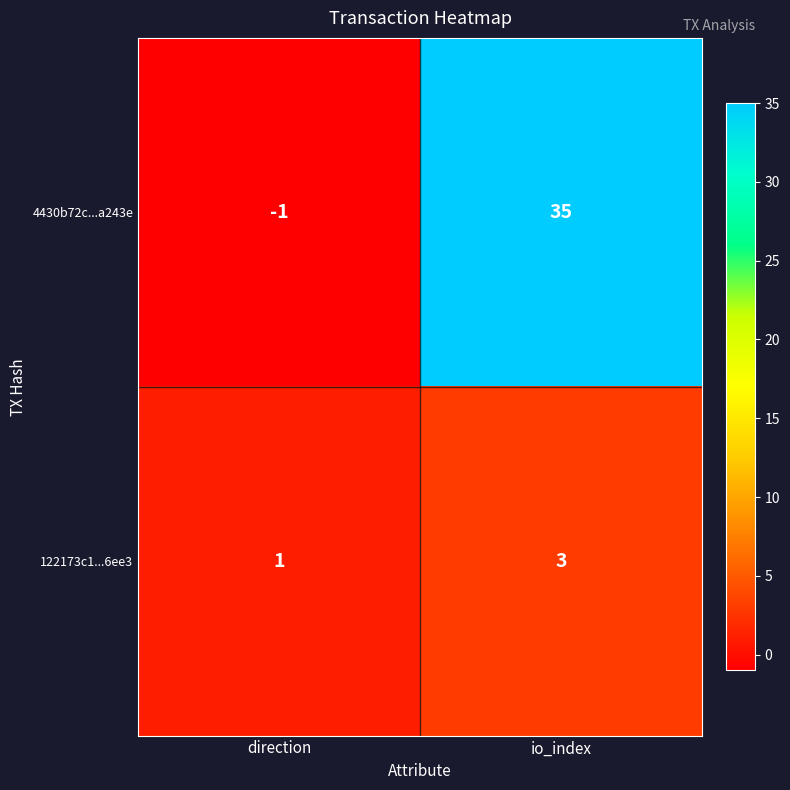

Rank the series by their maximum value, from lowest to highest.

122173c1...6ee3, 4430b72c...a243e